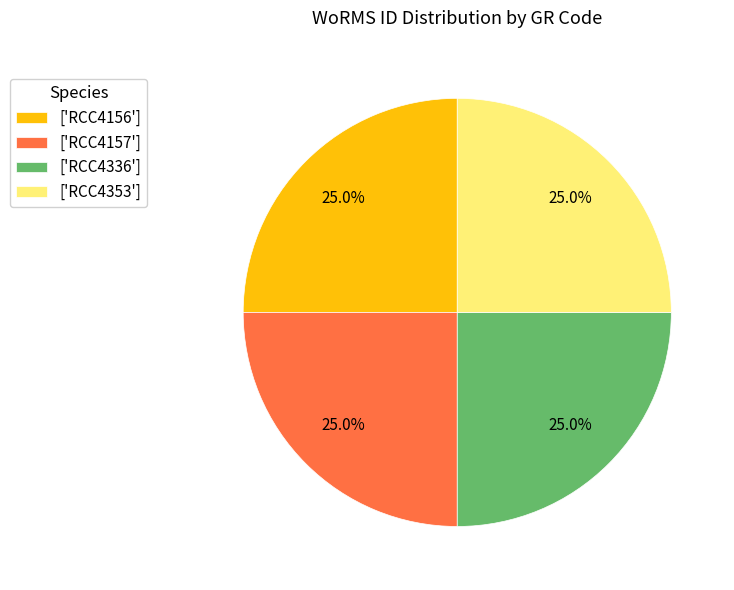

How many slices are in this pie chart?

4